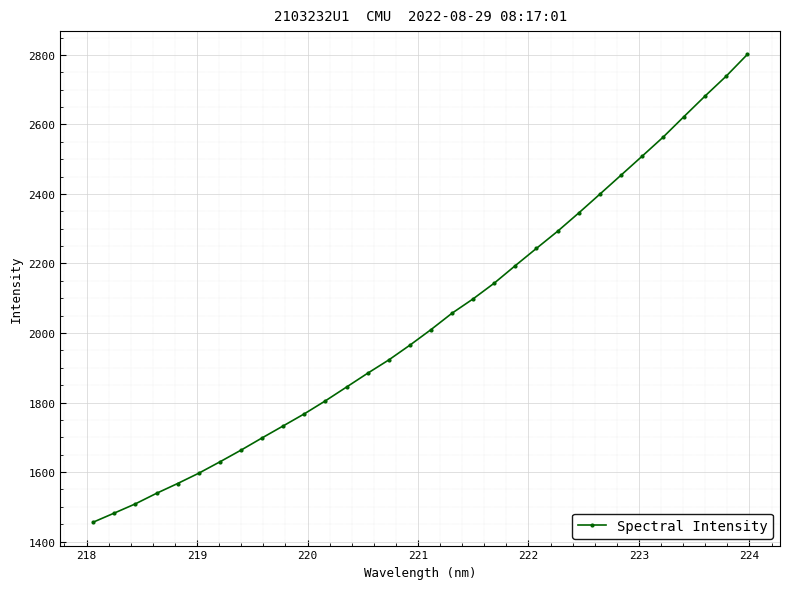

What is the greatest value displayed?

2801.2